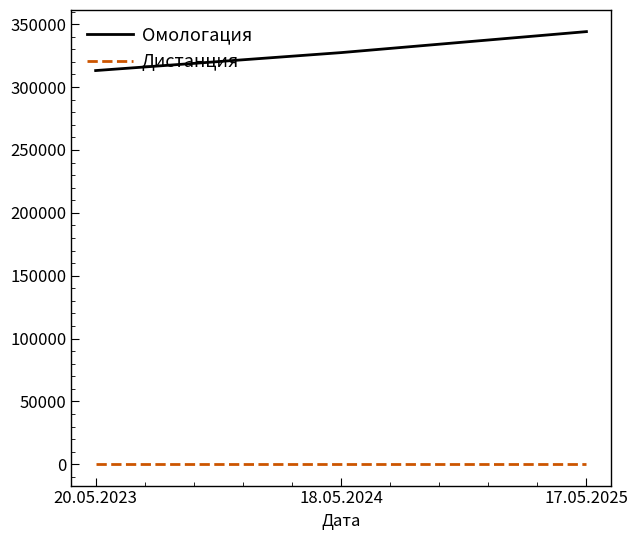

Which series has the largest range (max minus min)?

Омологация